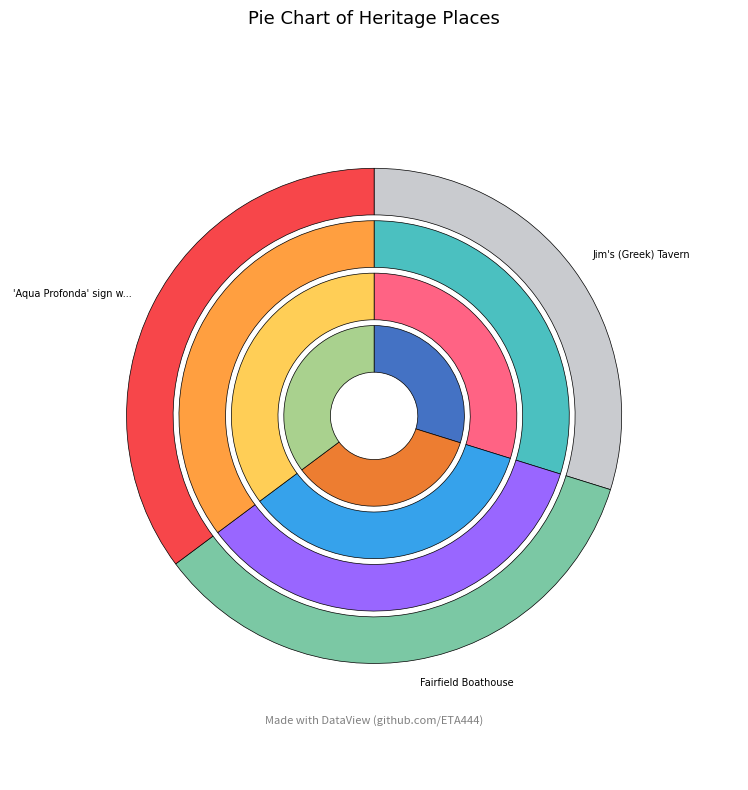

To the nearest percent, what percentage of the pie is 'Aqua Profonda' sign wall sign, Fitzroy?

35%